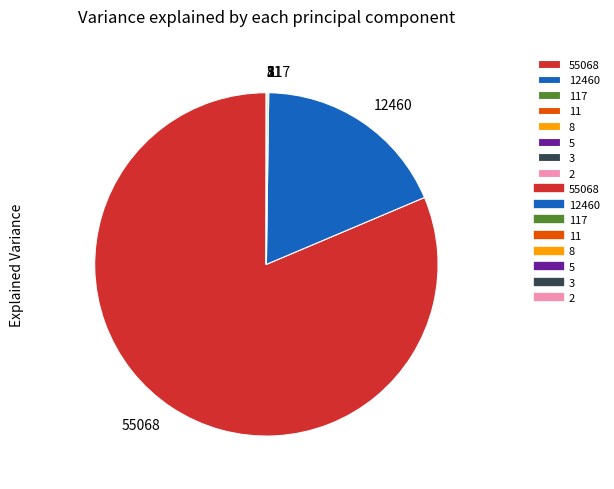

Is there any slice that represents more than half of the pie?

Yes